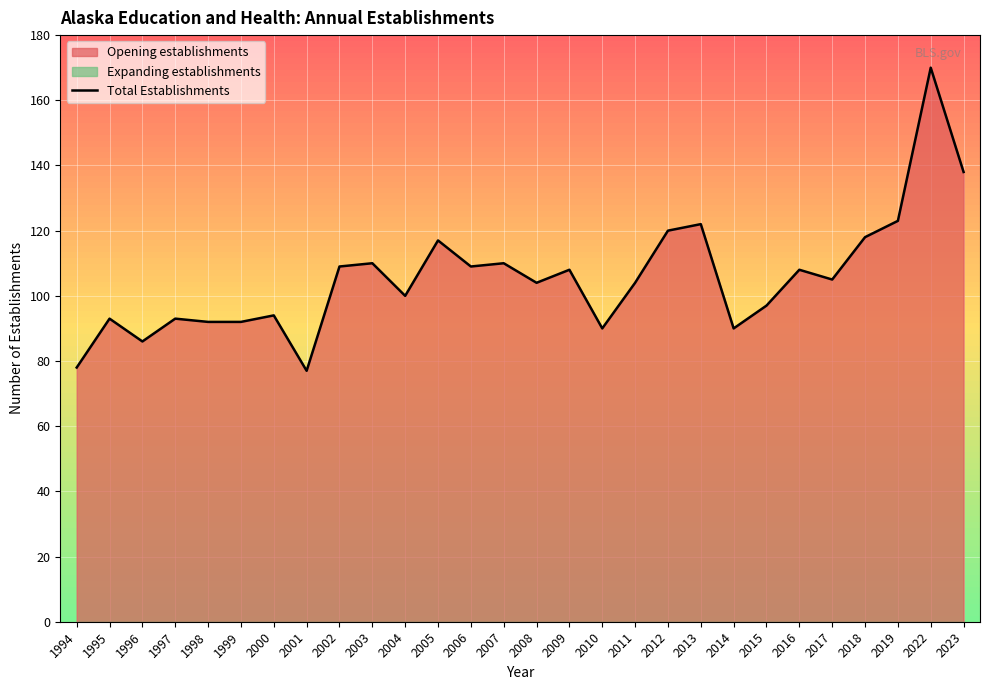

Approximately how many times larger is the value at 2005 compared to 2019?

1.0